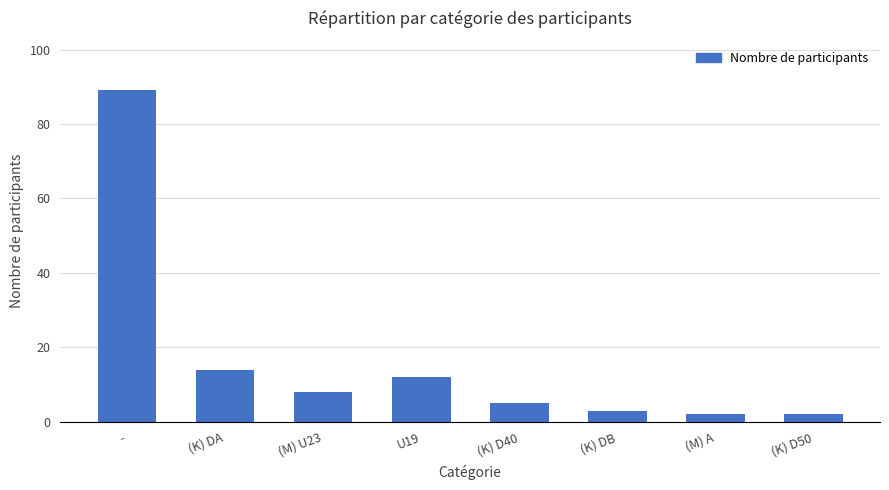

Which has a higher value, - or (K) DB?

-